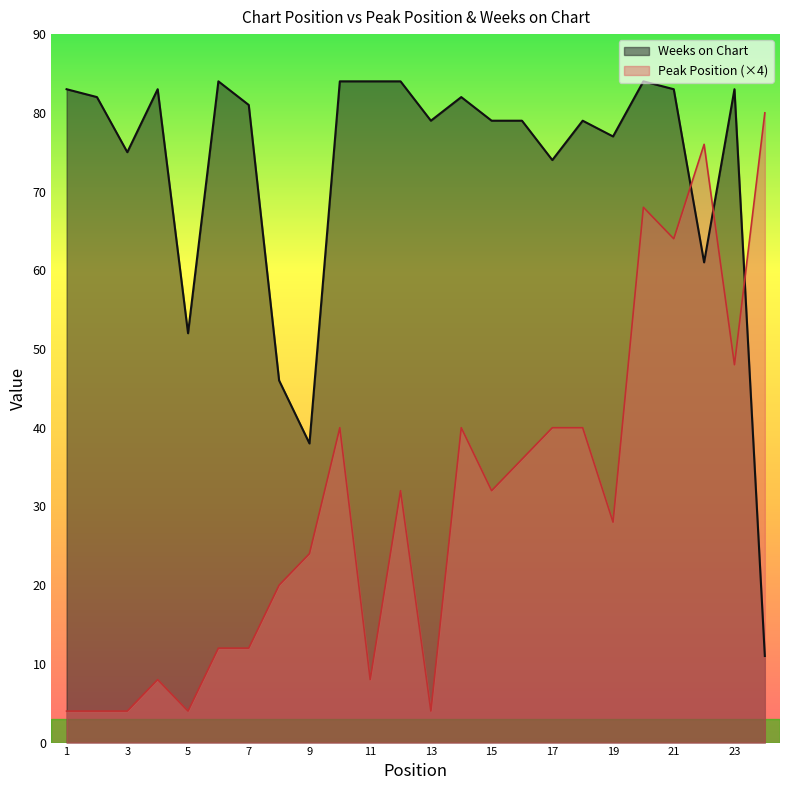

Reading left to right, transcribe all the data shown in this chart.

Peak Position: 1=4	2=4	3=4	4=8	5=4	6=12	7=12	8=20	9=24	10=40	11=8	12=32	13=4	14=40	15=32	16=36	17=40	18=40	19=28	20=68	21=64	22=76	23=48	24=80
Weeks on Chart: 1=83	2=82	3=75	4=83	5=52	6=84	7=81	8=46	9=38	10=84	11=84	12=84	13=79	14=82	15=79	16=79	17=74	18=79	19=77	20=84	21=83	22=61	23=83	24=11